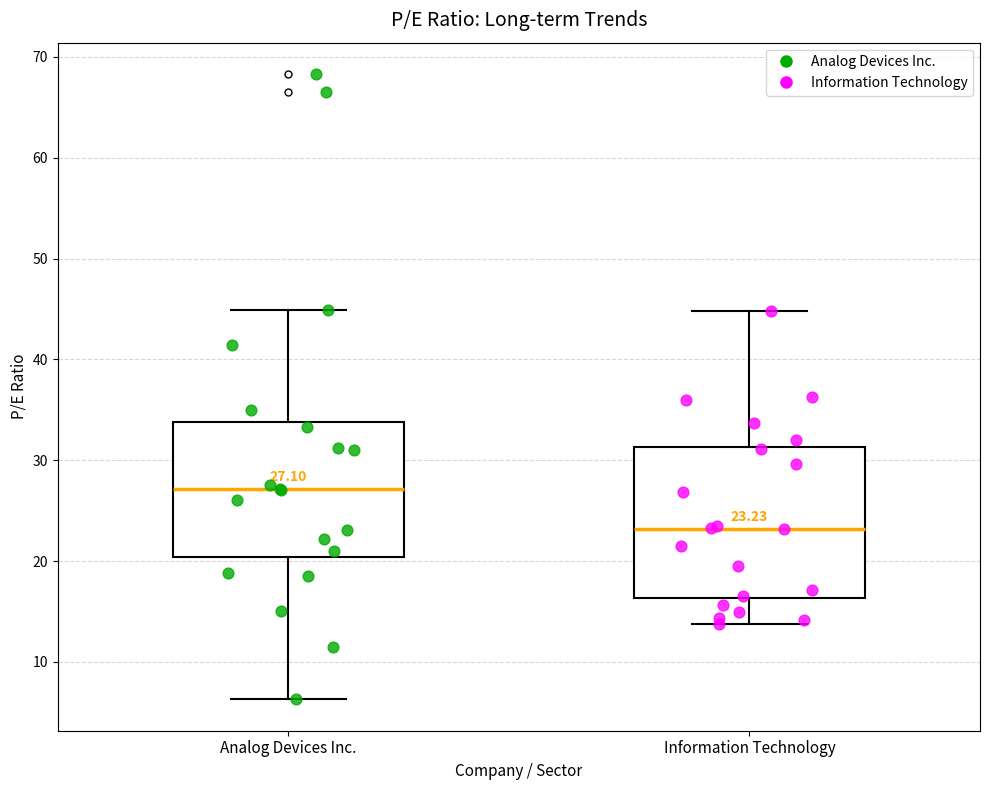

Which box's median line is the highest?

Analog Devices Inc.